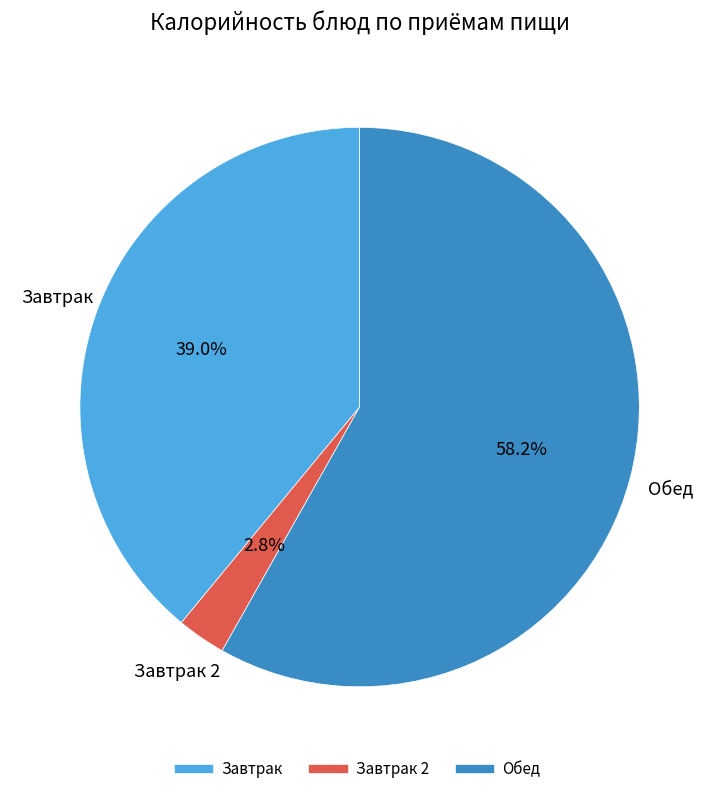

Is there a majority slice in this chart?

Yes